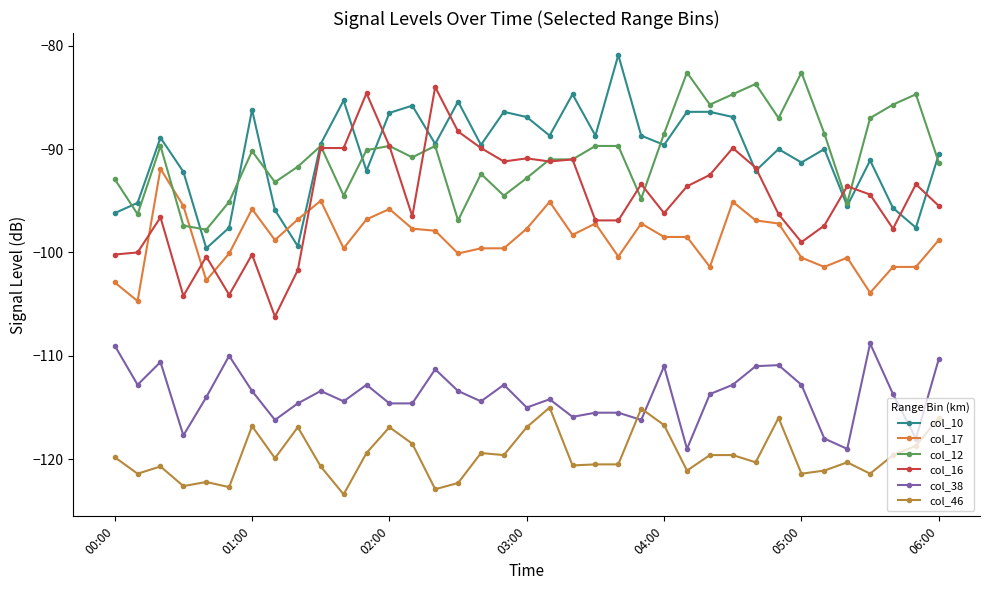

True or false: col_38 and col_17 cross at least once.

False